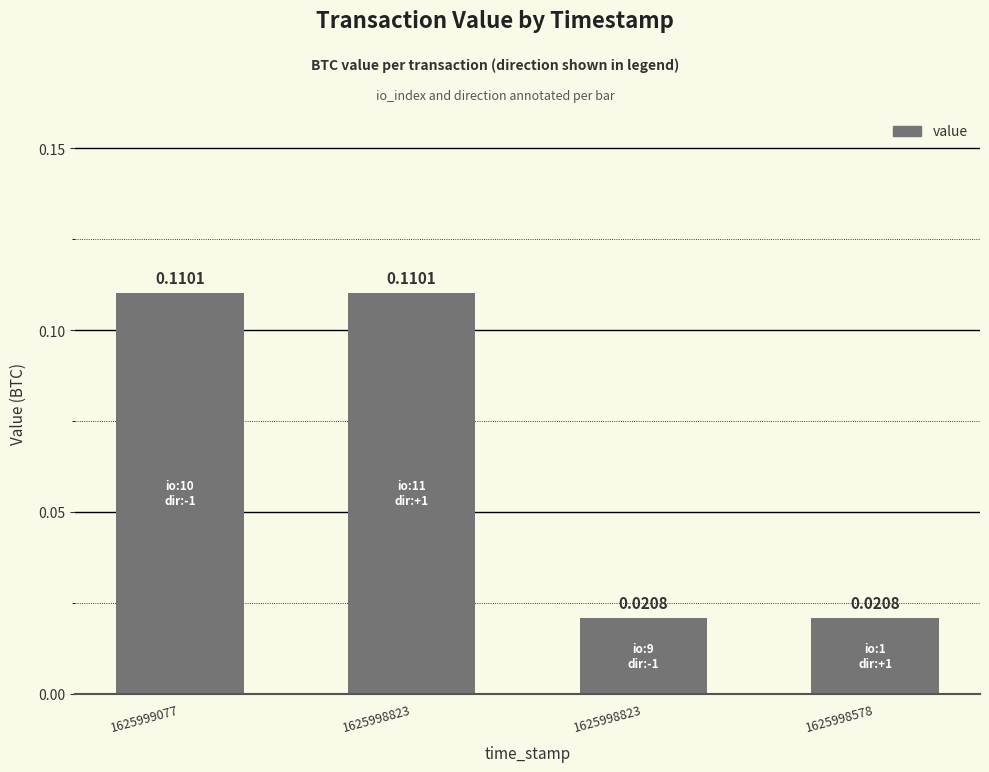

How many categories are shown in the chart?

4